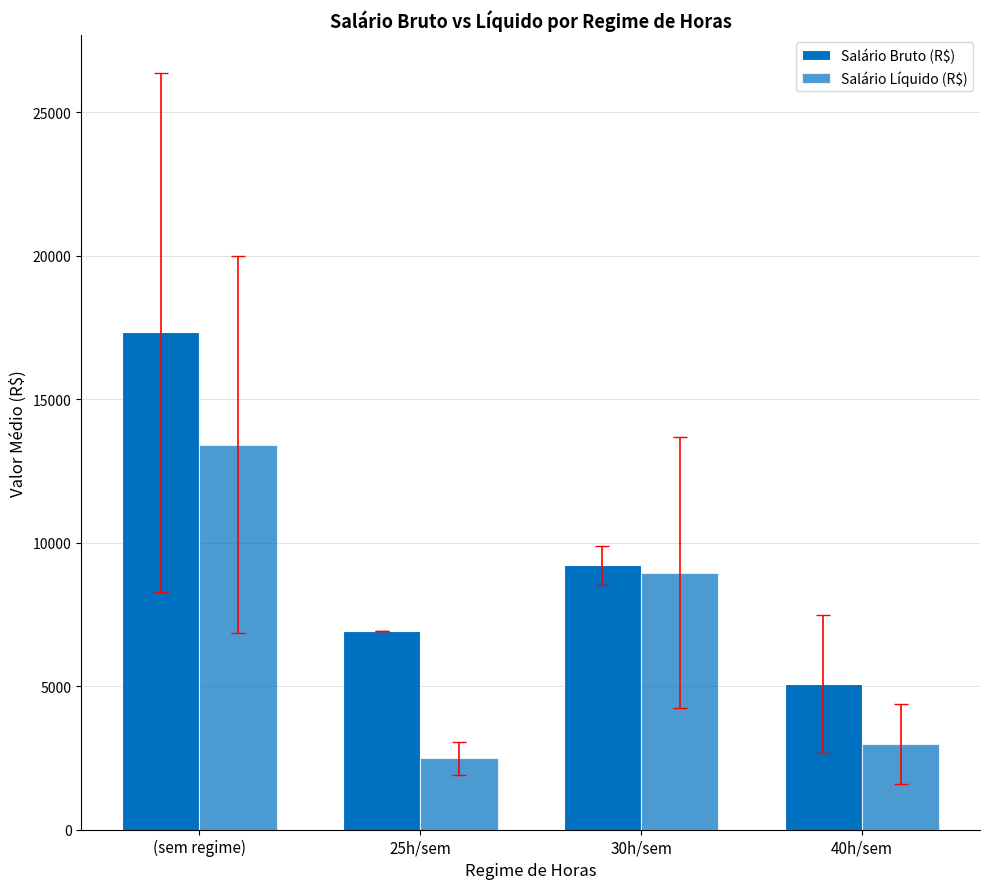

Between 30h/sem and 40h/sem, which series saw the biggest shift?

Salário Líquido (R$)